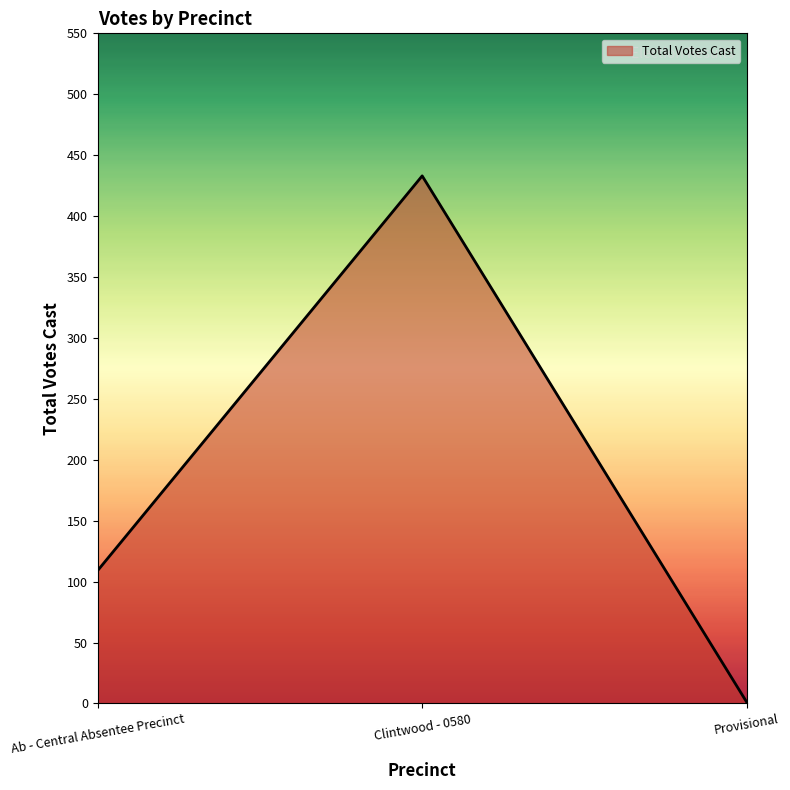

How many lines are shown in the chart?

1